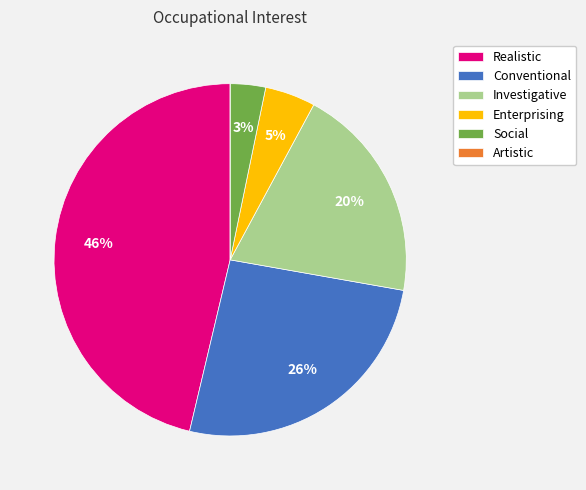

Does Investigative account for over 50% of the chart?

No